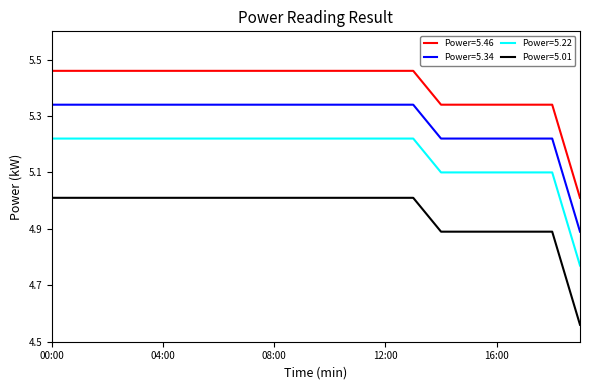

What is the minimum value for Power=5.34?

4.9